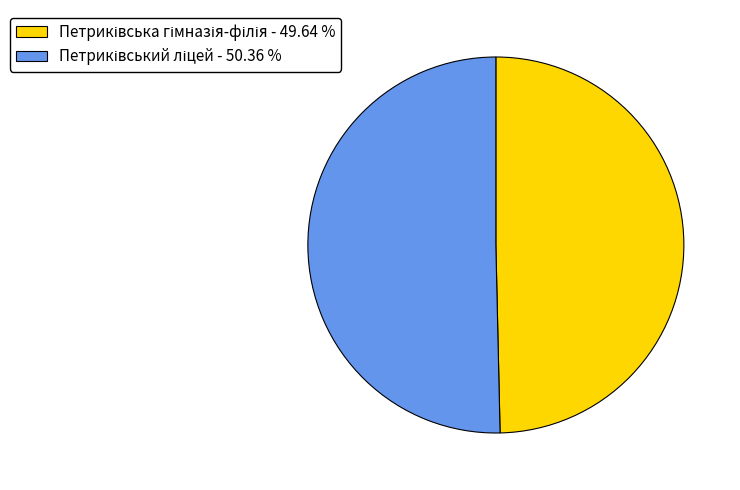

Does any single category account for the majority?

Yes